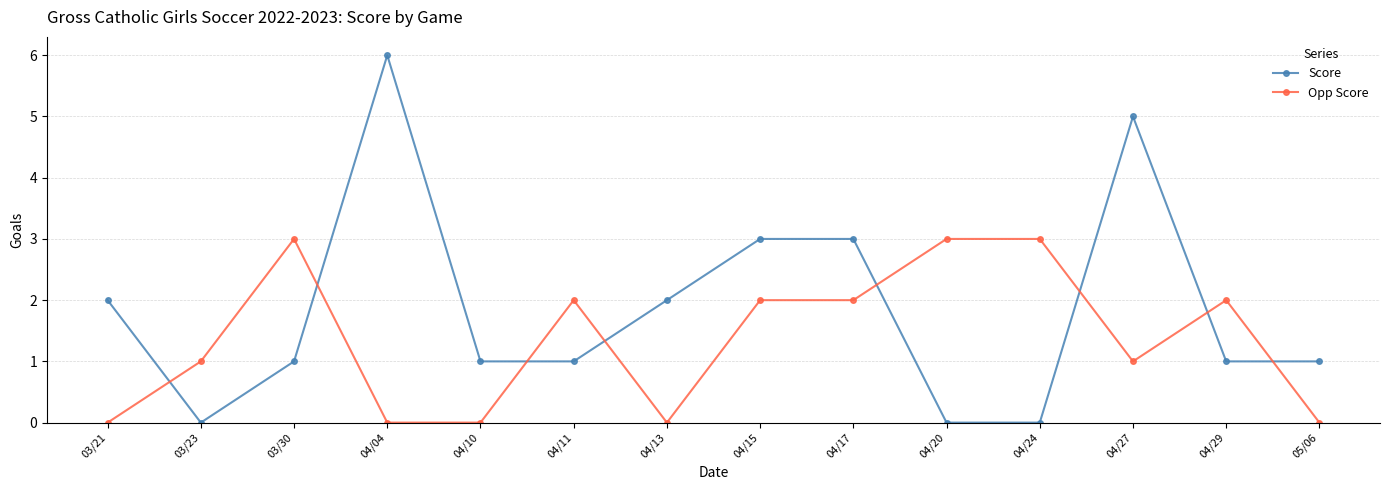

What are all the series names shown in the legend?

Score, Opp Score